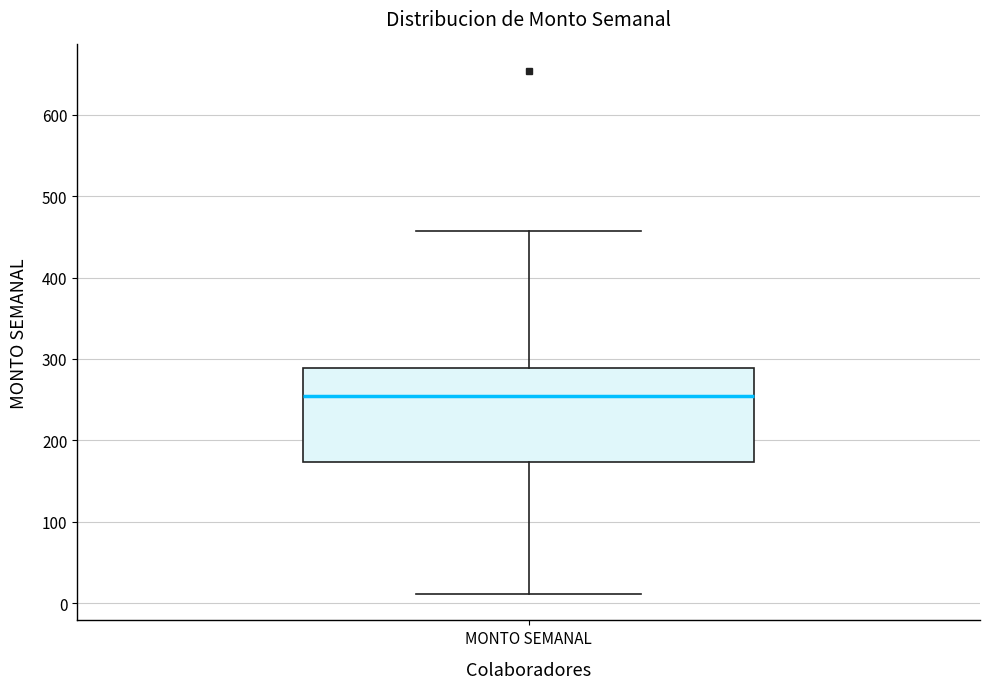

Read this box plot against the y-axis: the position of the median line, the range covered by the box, and the ends of both whiskers. The values are not printed on the chart, so give them approximately, as read against the axis.

median 250, box 170 to 290, whiskers 10 to 460